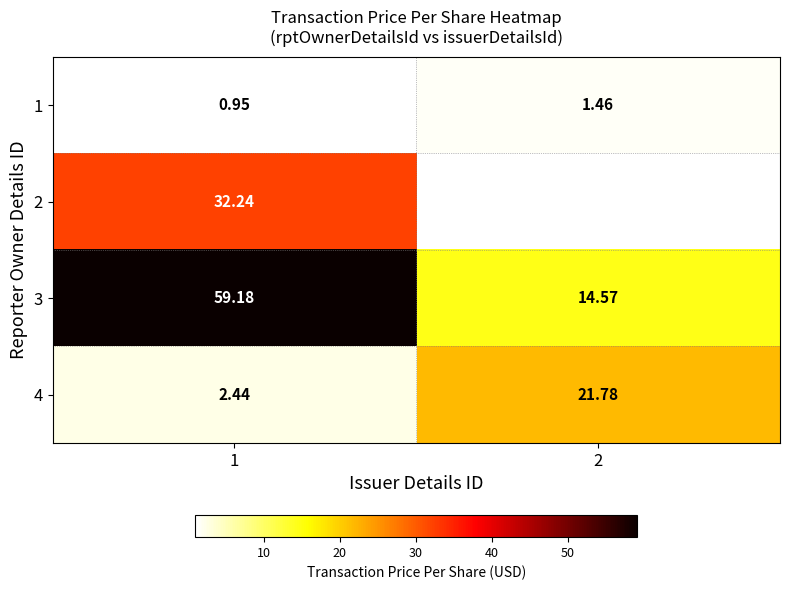

What is the difference between the highest and lowest values at 2?

20.3